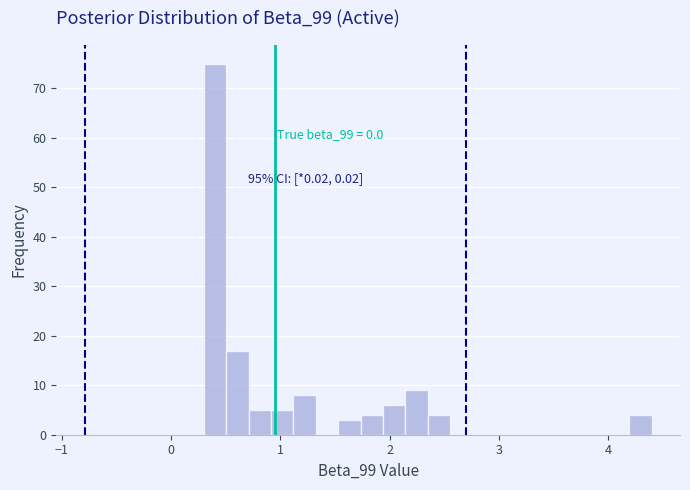

Read against the x-axis, roughly where is the centre of the tallest bar?

0.4